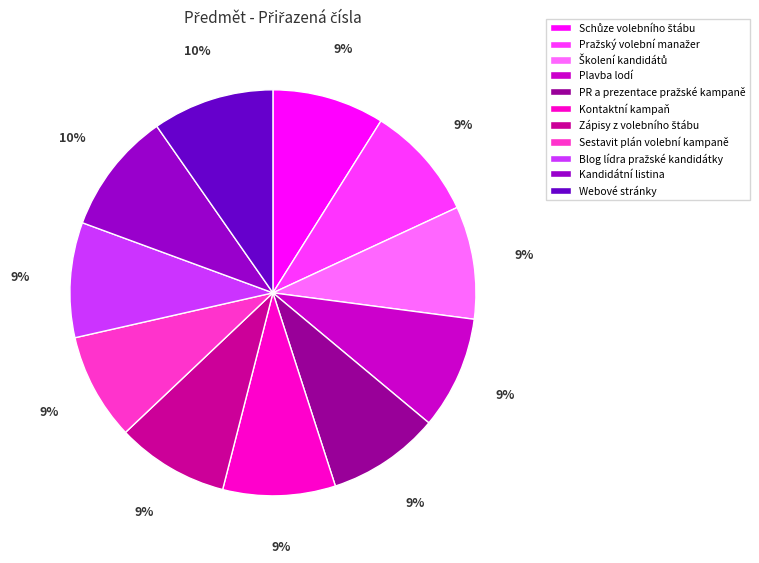

To the nearest percent, what portion does Webové stránky represent?

10%